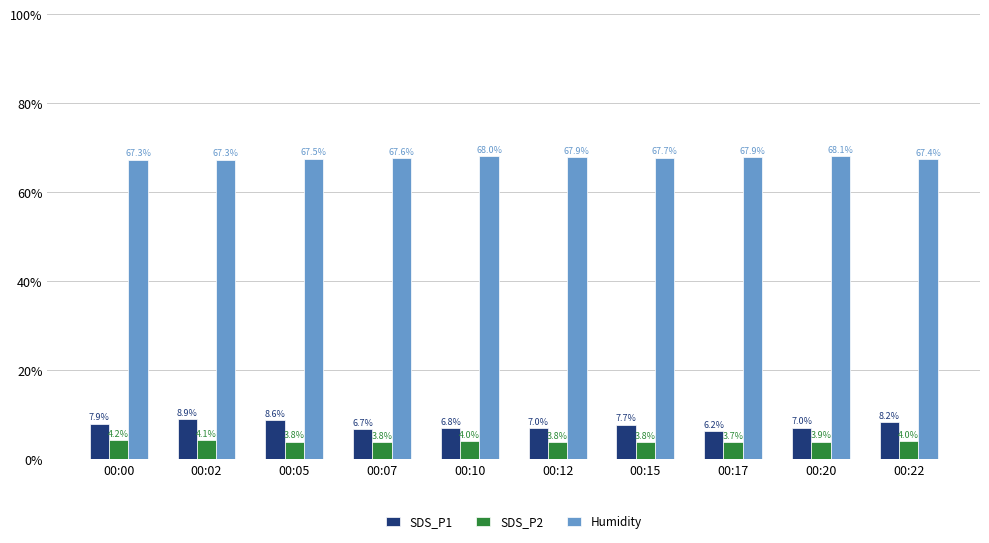

Which series has the largest range (max minus min)?

SDS_P1